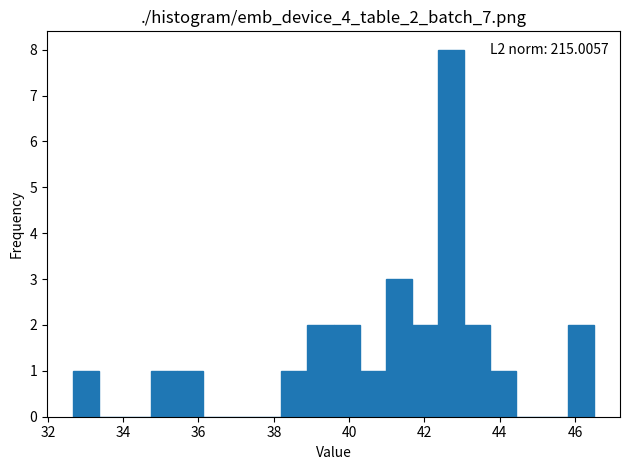

Read against the x-axis, roughly where is the centre of the tallest bar?

42.6